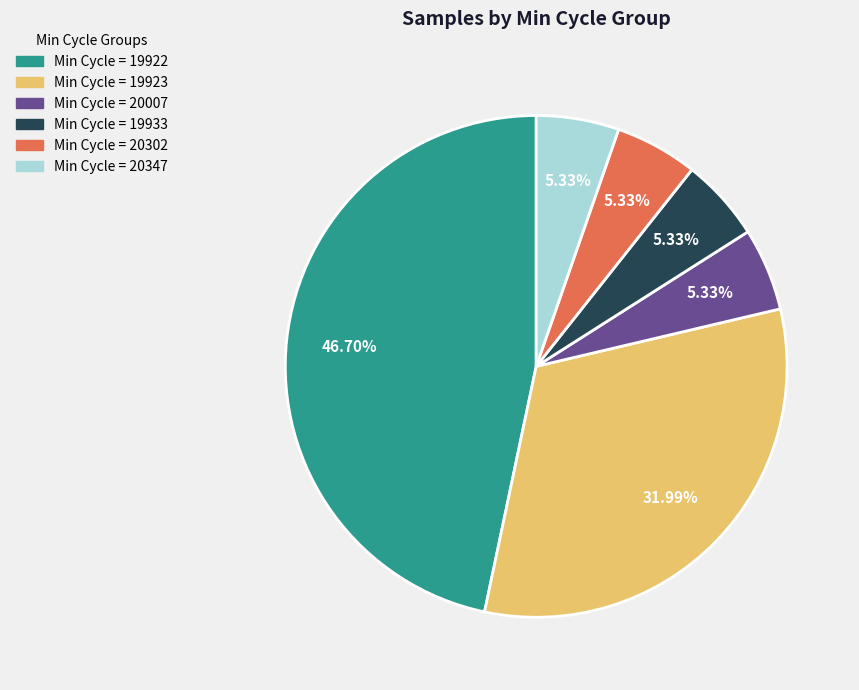

Is there any slice that represents more than half of the pie?

No